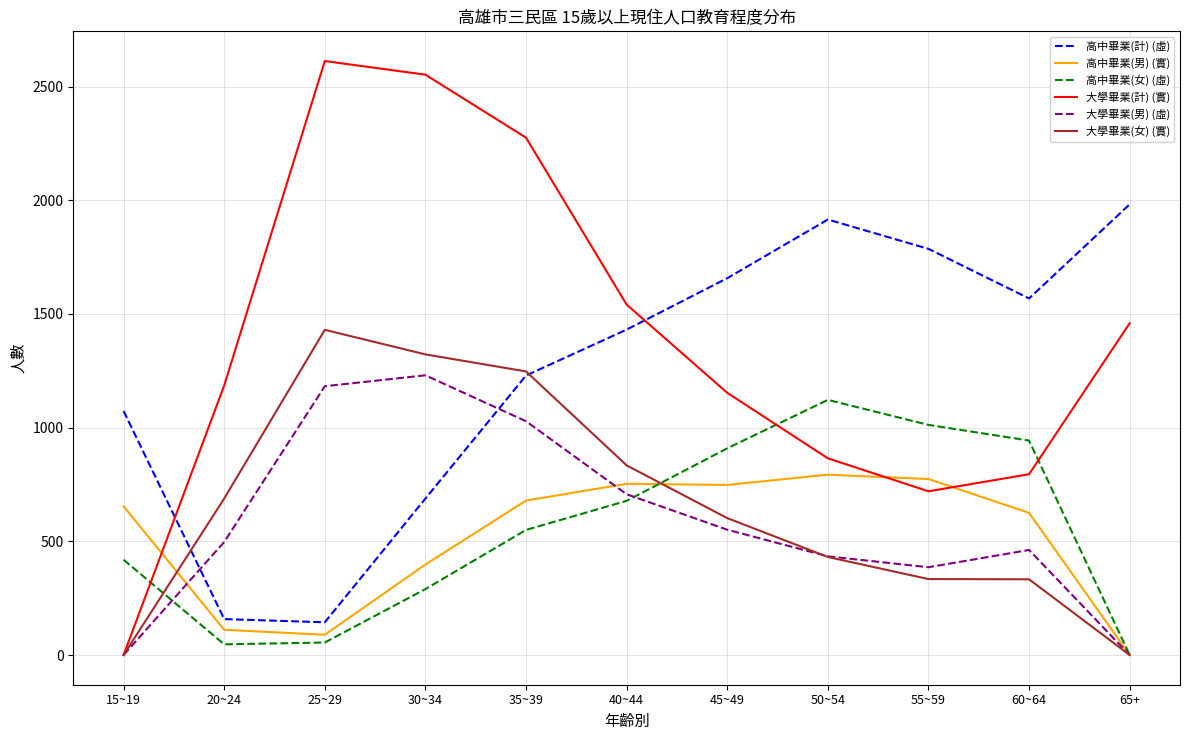

At which category does 高中畢業(計) (虛) reach its first local peak?

50~54